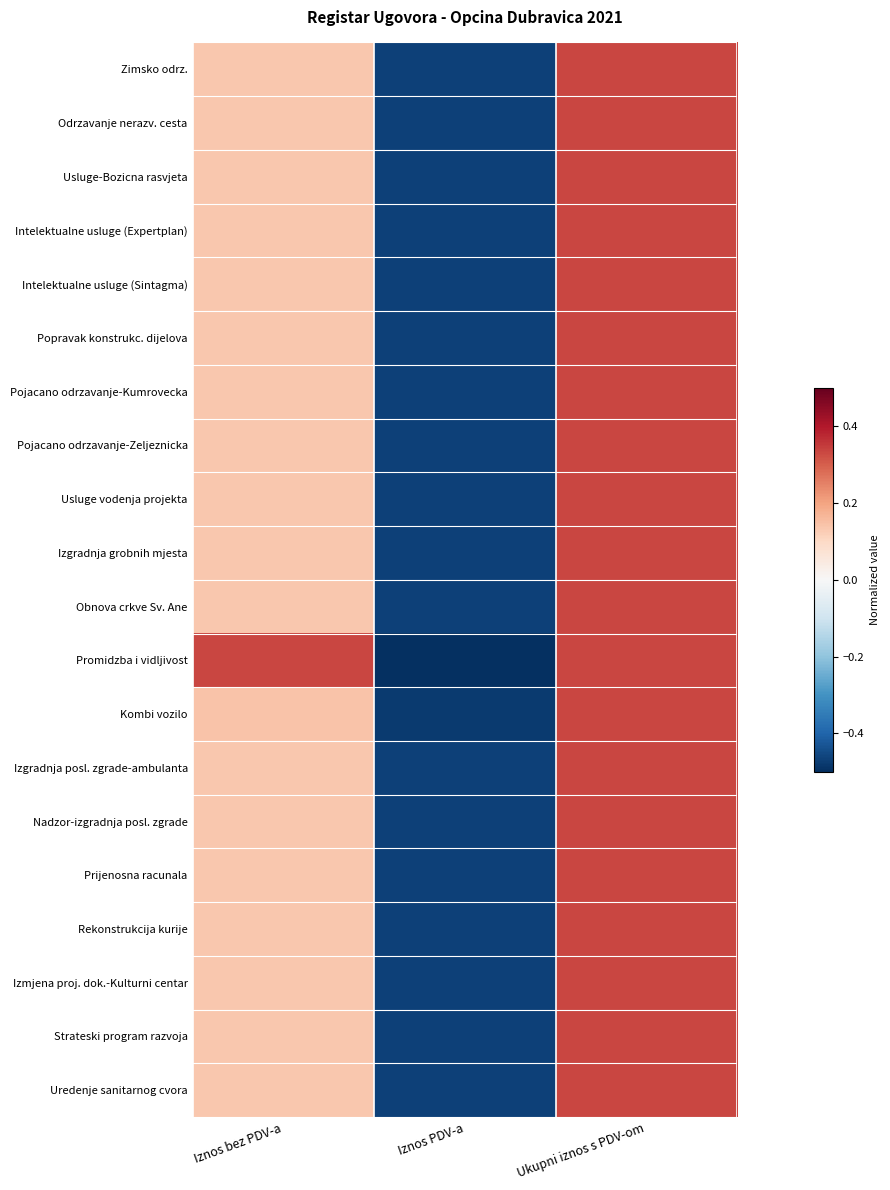

At how many categories does at least one series exceed 0?

2